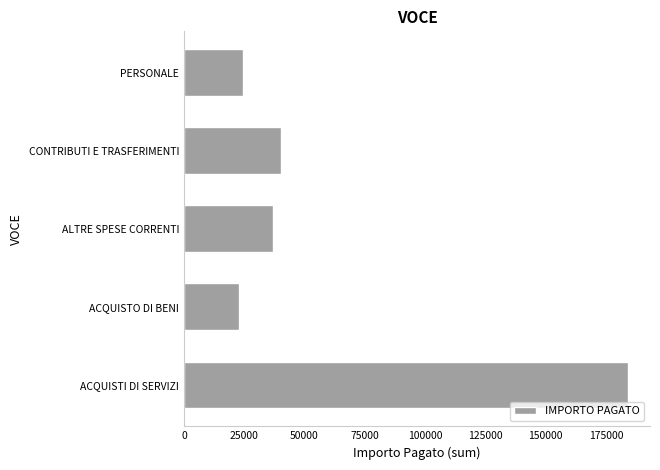

What is the change in value from ACQUISTI DI SERVIZI to PERSONALE?

-159636.3